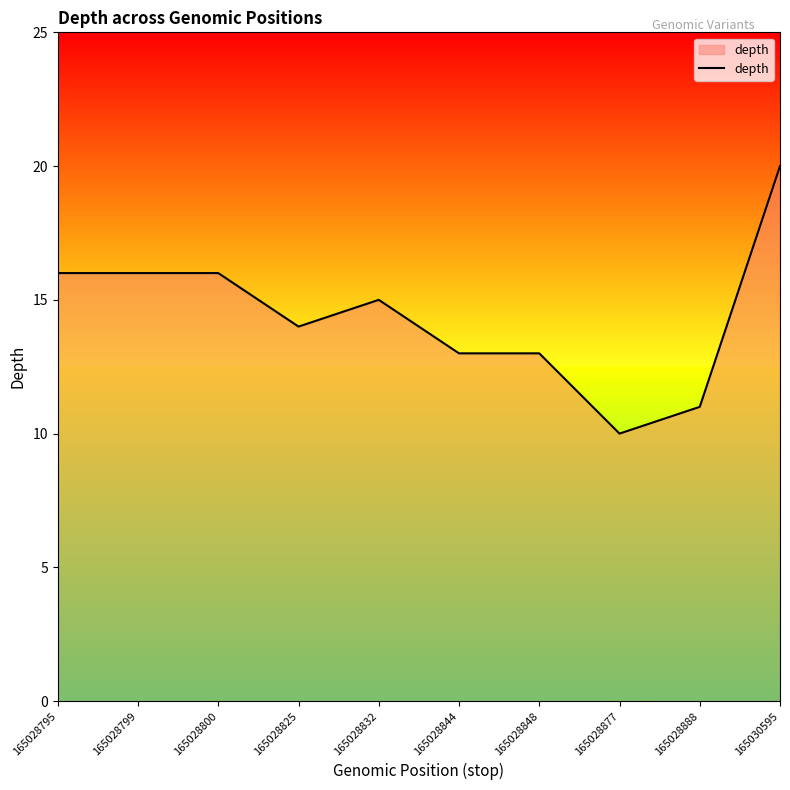

True or false: the data has more than 0 interior local peaks.

True